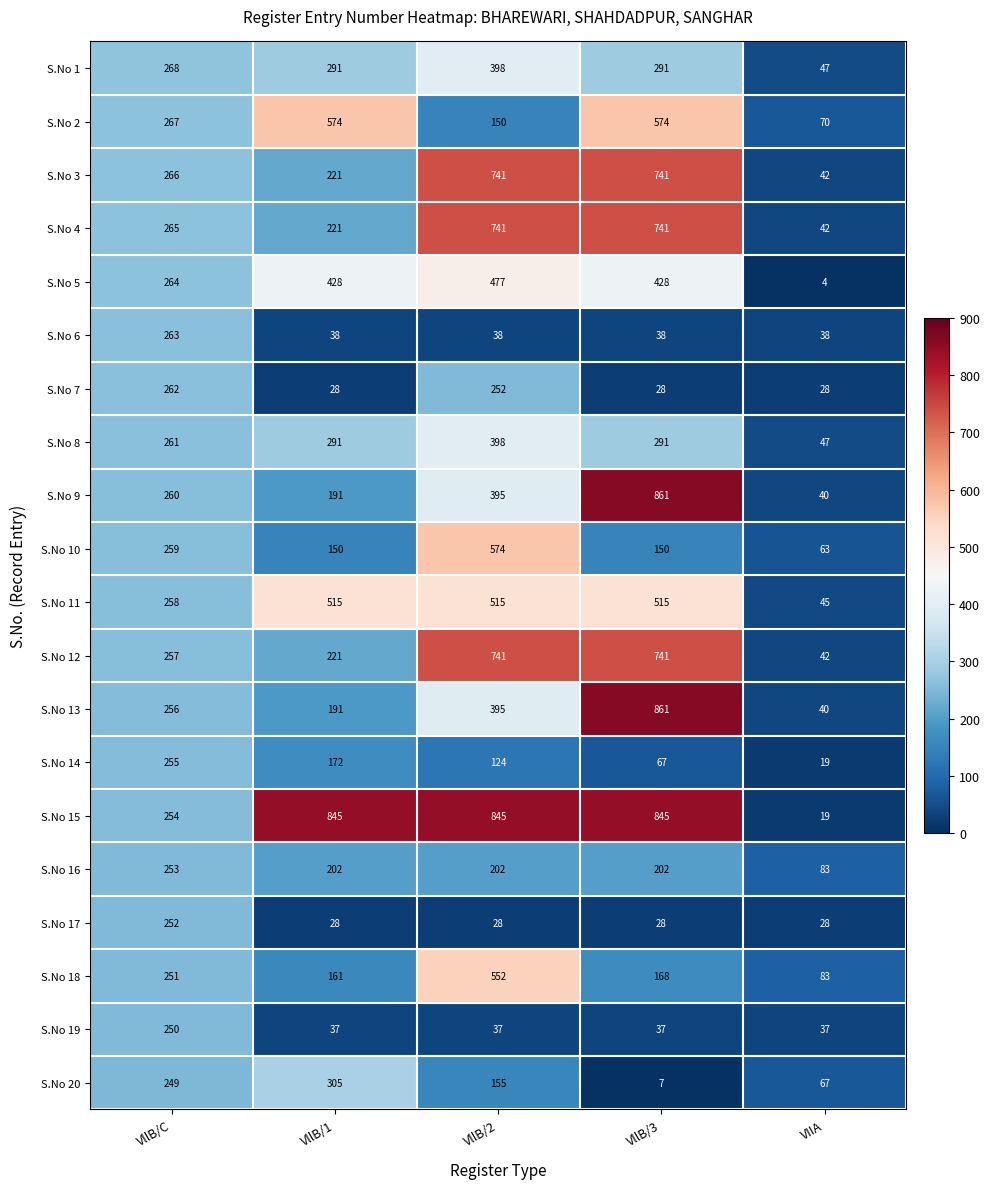

What is the difference between the highest and lowest values at VIIA?

79